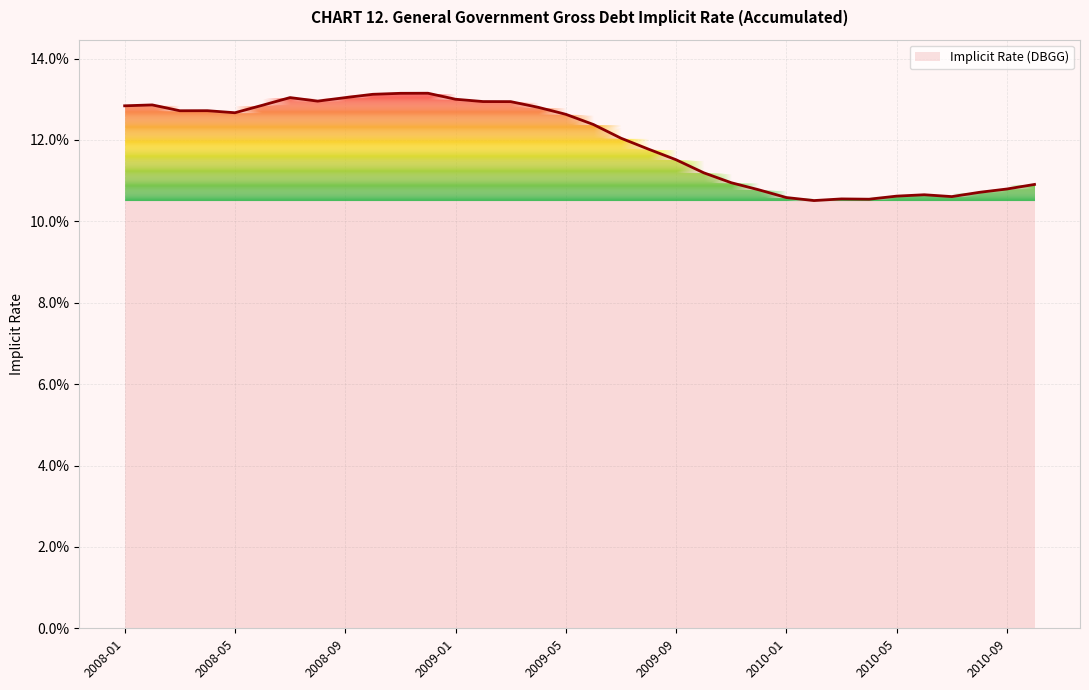

Count the values in the range 0 to 1.

34